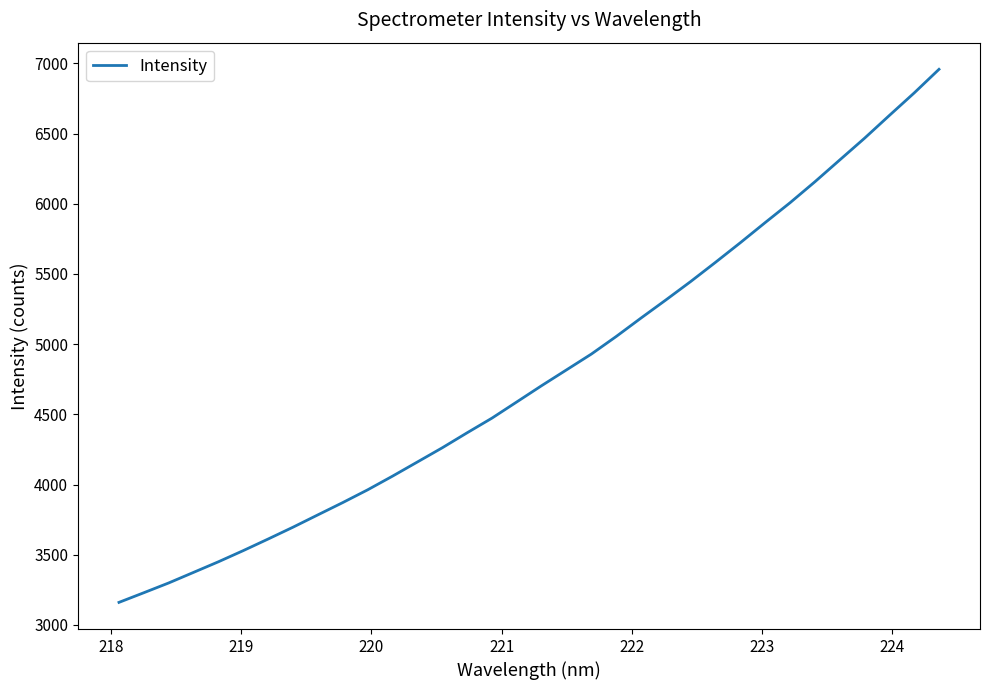

What is the average value?

4789.2